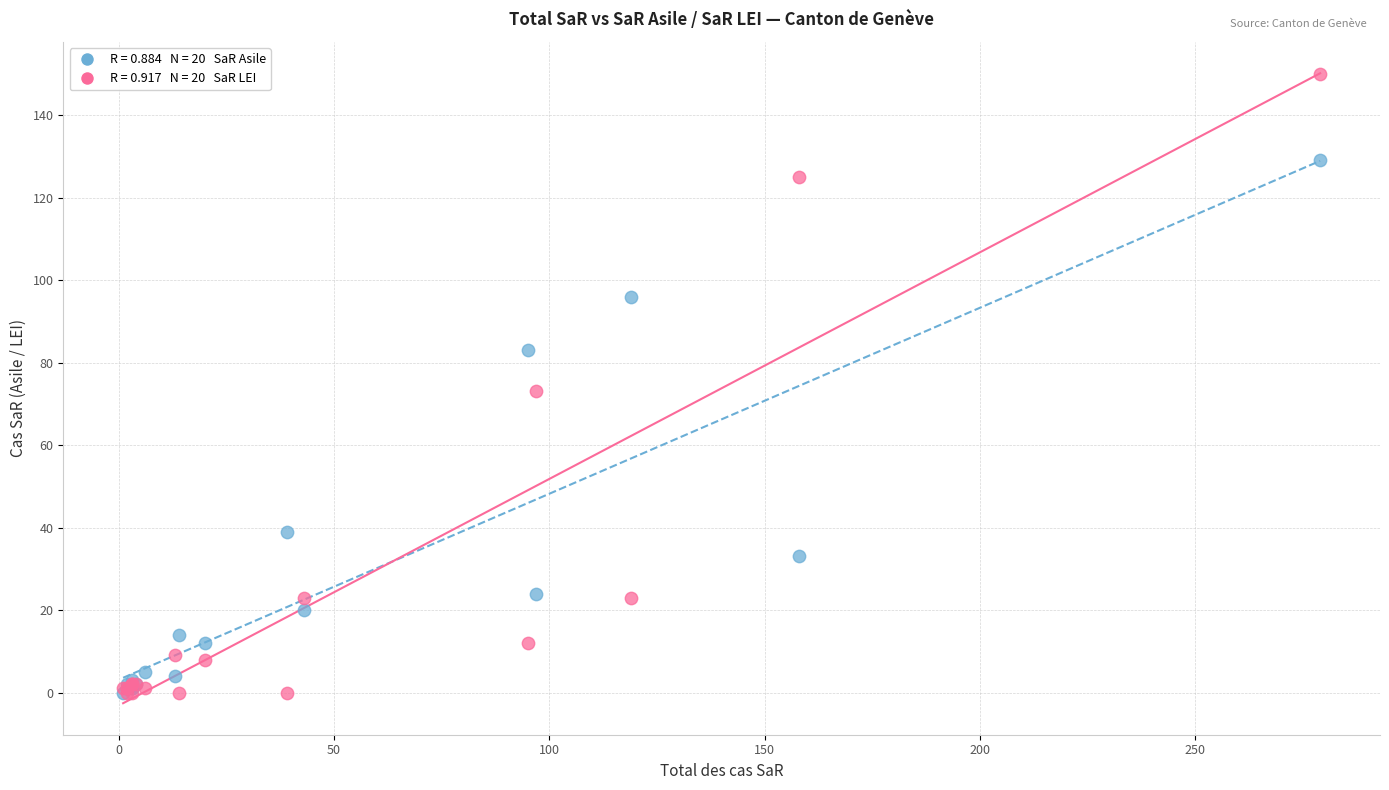

Across all series, what Y value is closest to 75?

73